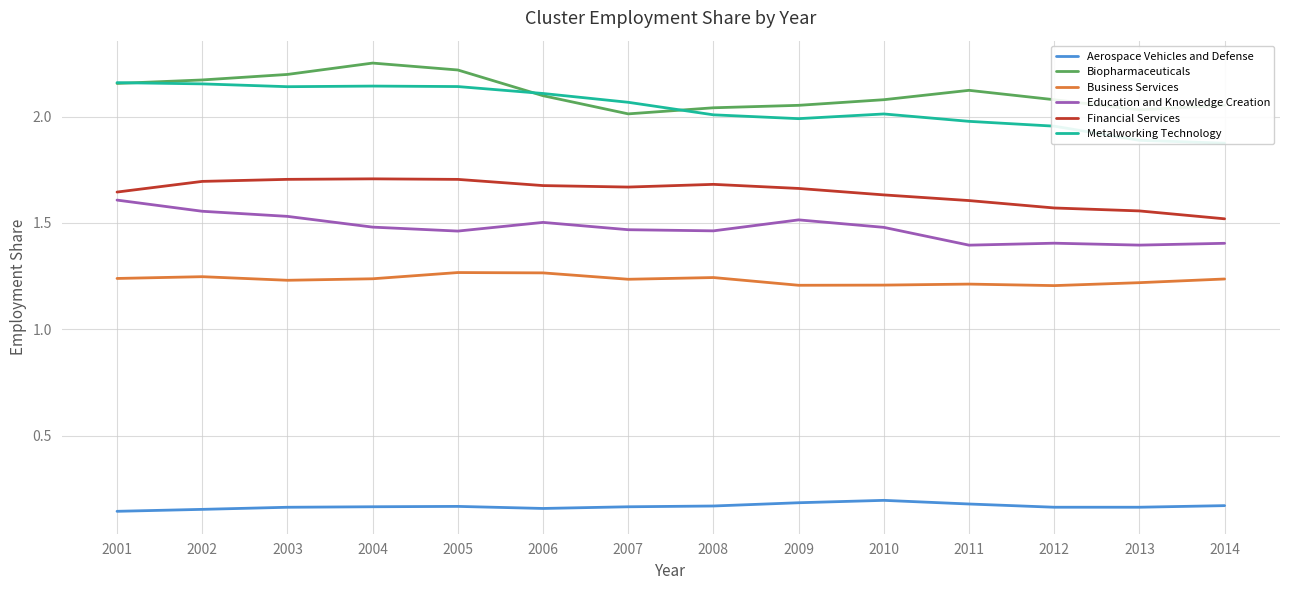

What is the difference between the maximum and second lowest values in the Biopharmaceuticals series?

0.2